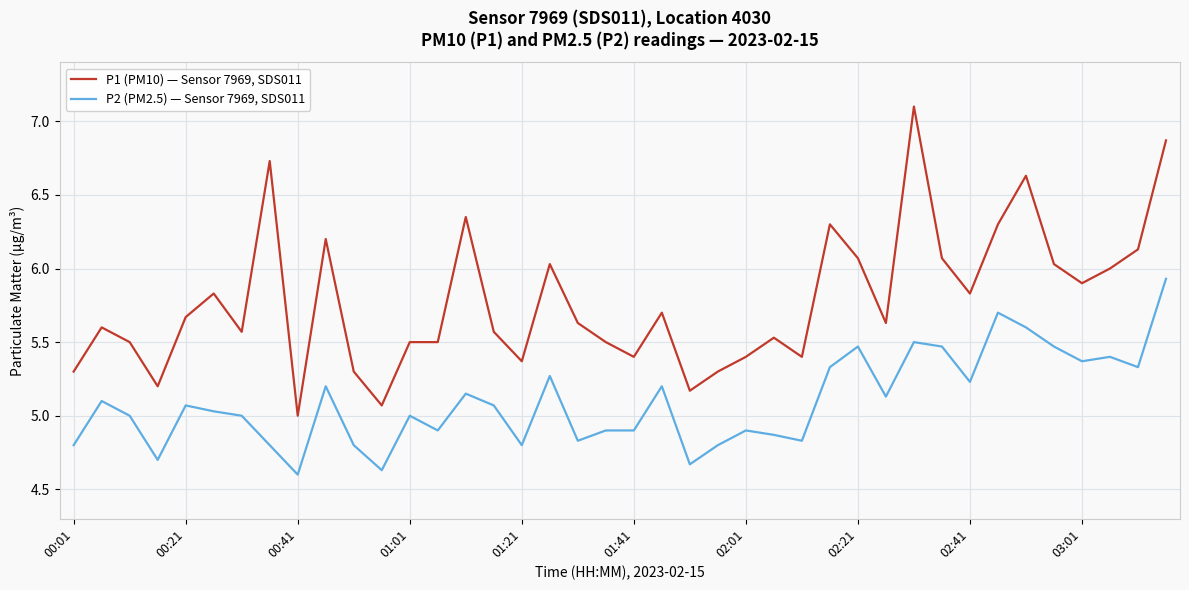

What is the lowest value of the P2 (PM2.5) — Sensor 7969, SDS011 series?

4.6